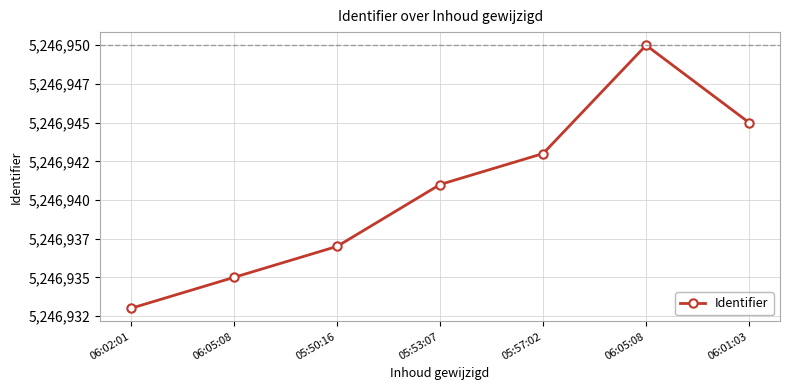

What is the difference between the maximum and minimum values?

17